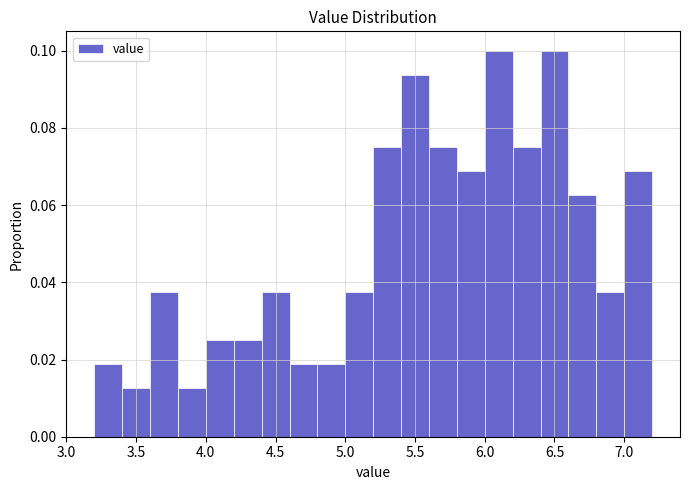

How tall is the bar that spans 6.8 to 7.0 on the x-axis? The values are not printed on the chart, so give them approximately, as read against the axis.

0.038